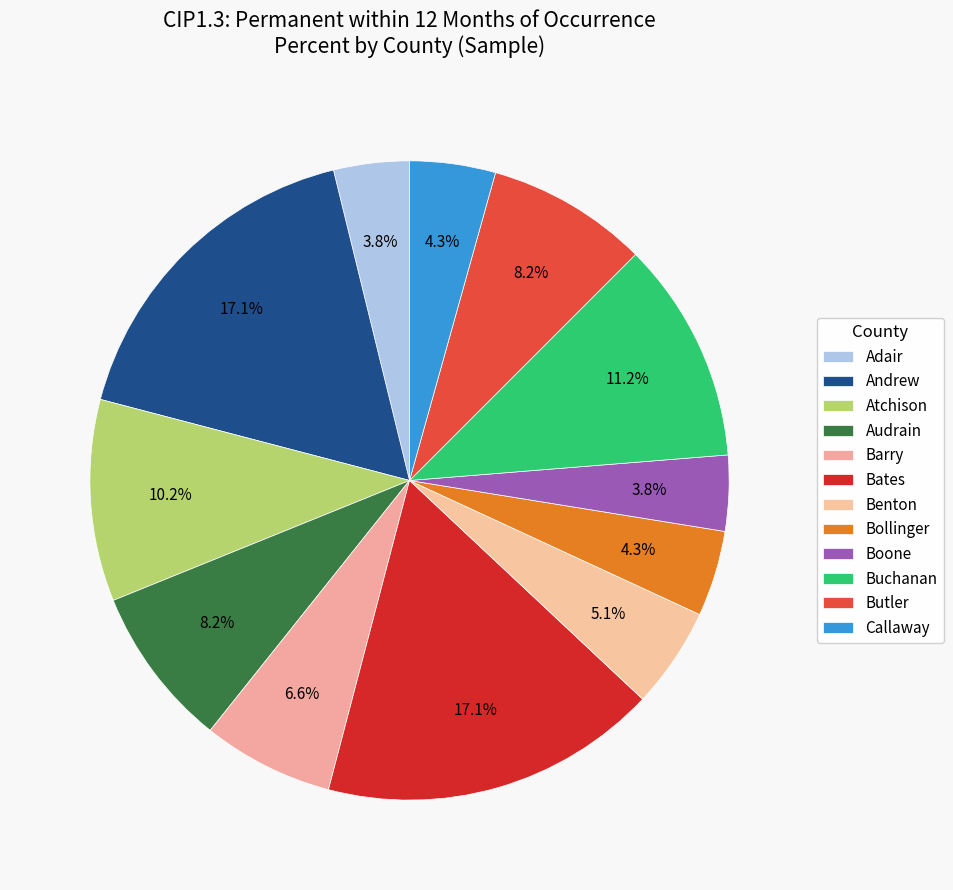

What percentage do Butler and Benton together represent?

13.3%